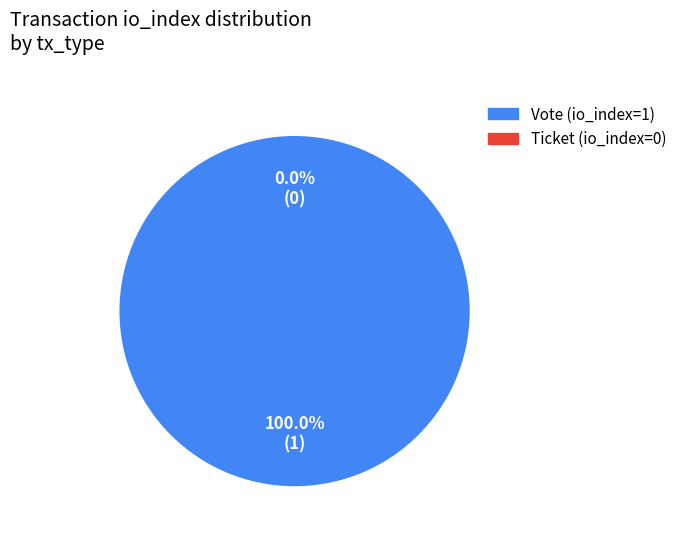

Does any single category account for the majority?

Yes